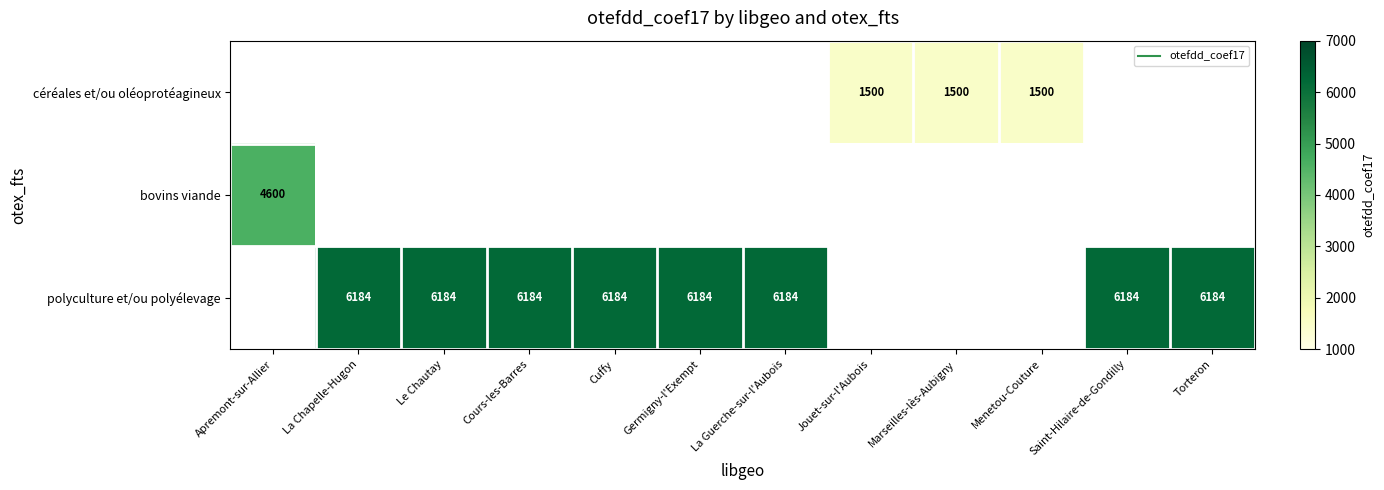

At which label does bovins viande reach its peak?

Apremont-sur-Allier